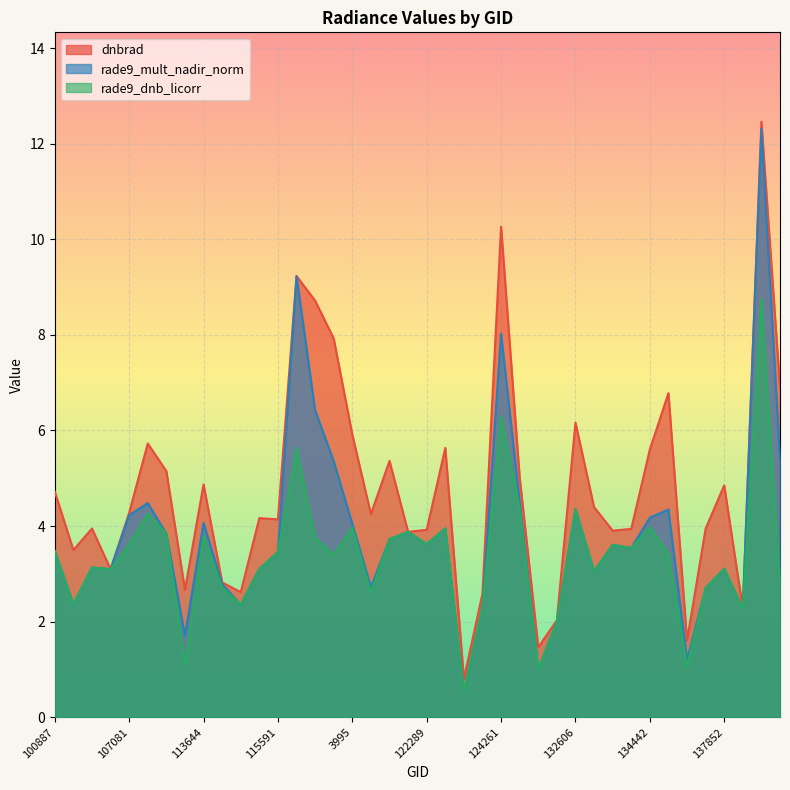

True or false: rade9_mult_nadir_norm has more than 2 interior local peaks.

True